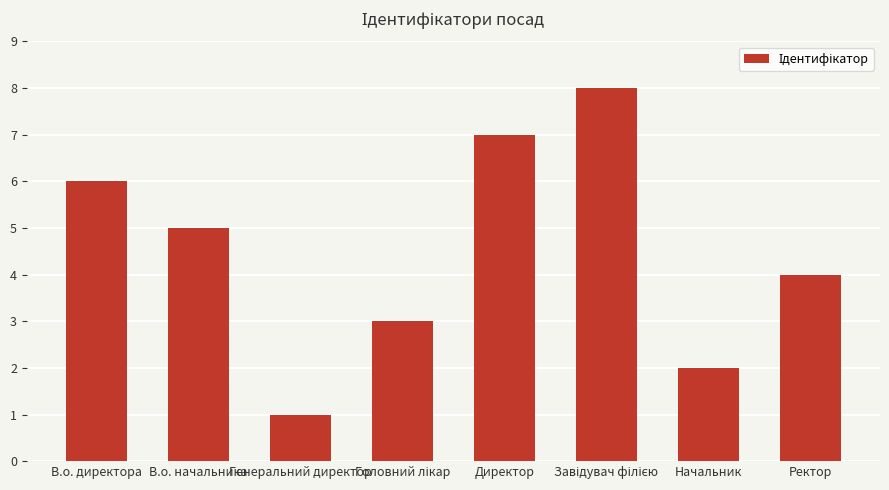

Reading left to right, what are all the values shown in this chart?

6	5	1	3	7	8	2	4